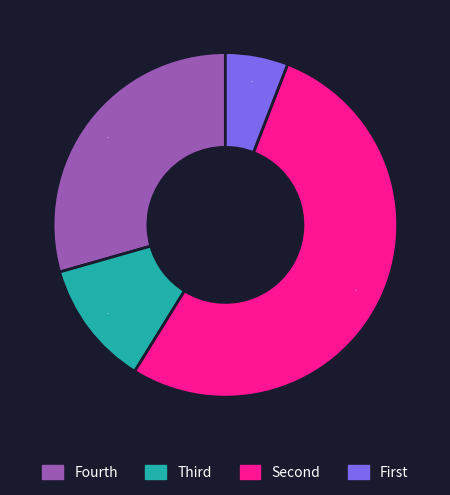

How many slices are in this pie chart?

4